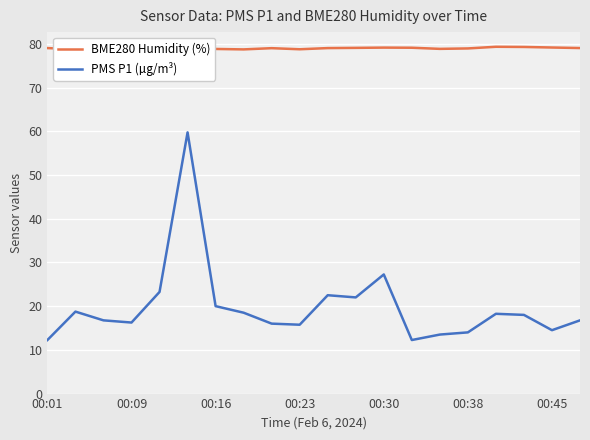

List the series in order of their peak value, highest first.

BME280 Humidity (%), PMS P1 (µg/m³)